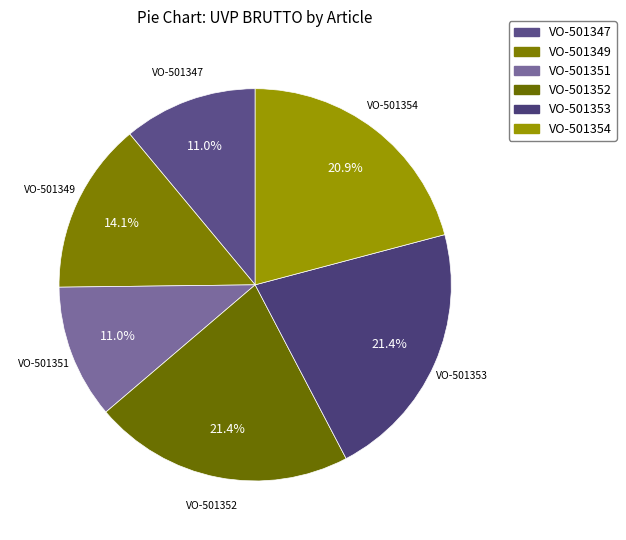

The VO-501354 slice represents 32% of the pie. True or false?

False